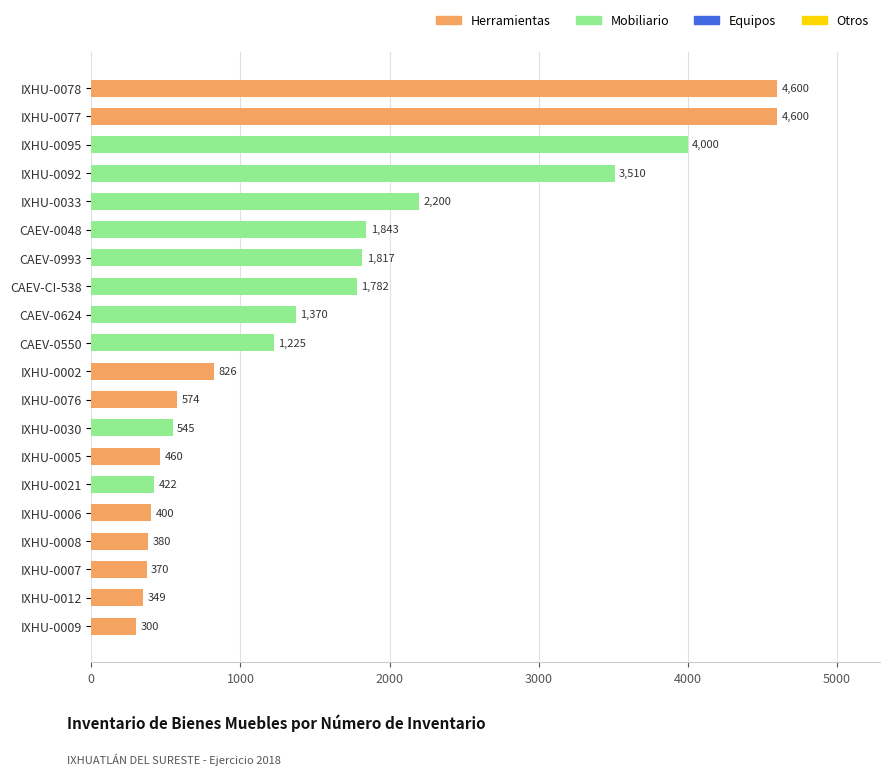

Count the number of categories in the chart.

20